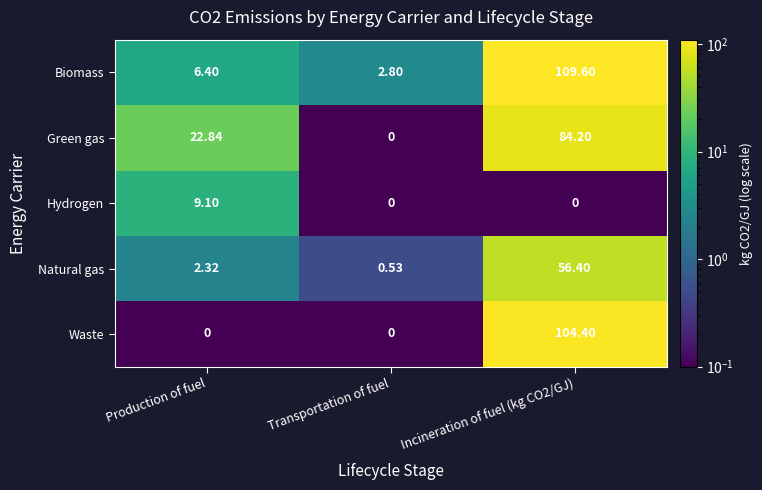

Which series has the widest spread of values?

Biomass